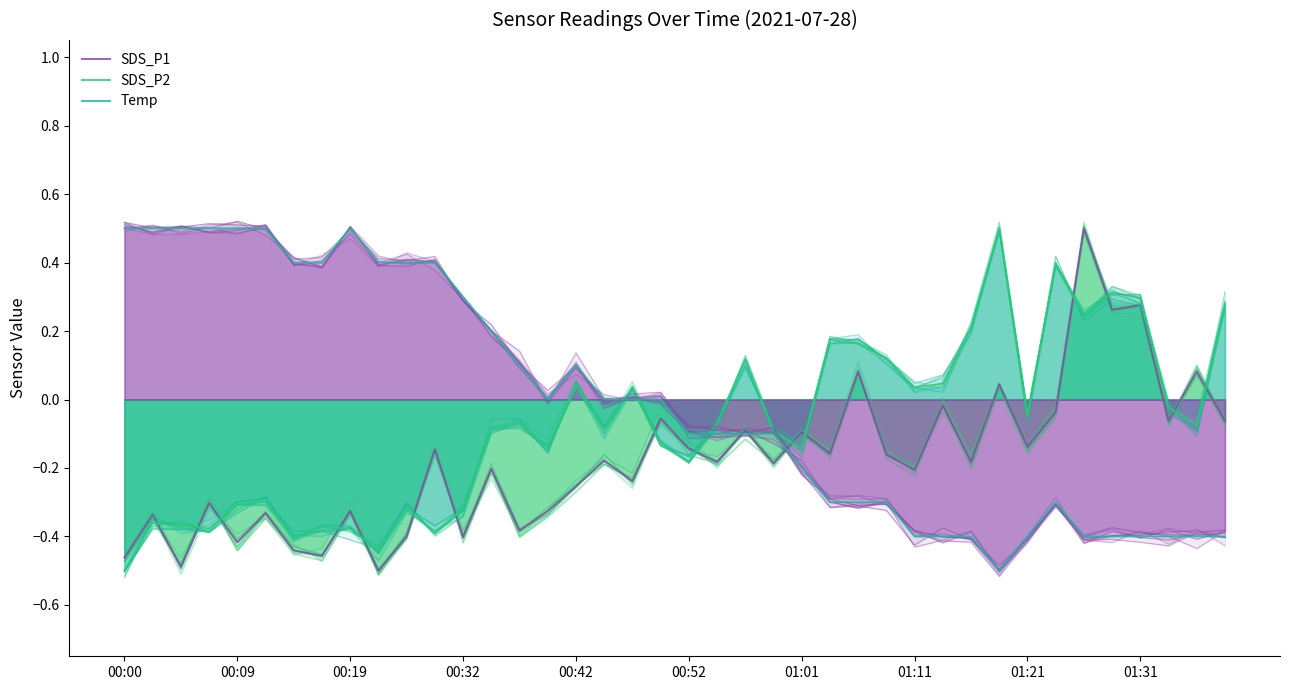

What is the average value of the SDS_P2 series?

-0.1